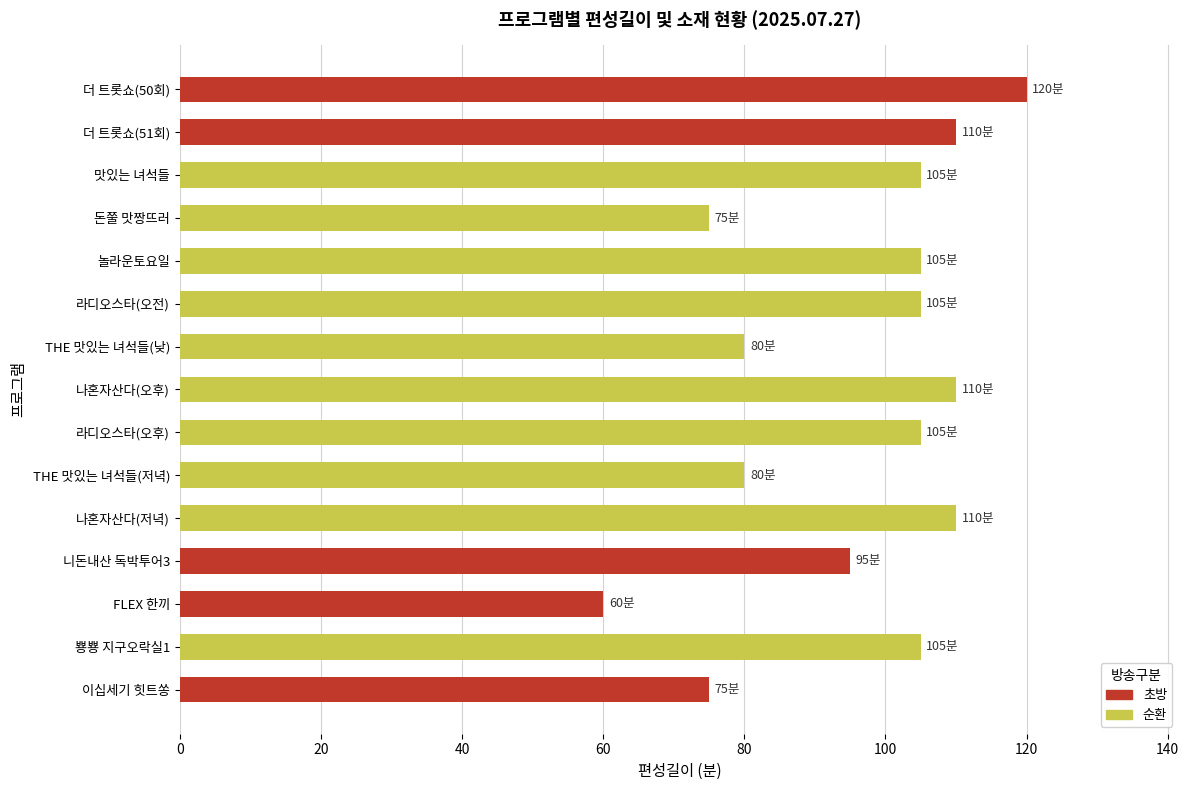

What position from the top is 라디오스타(오전)?

6